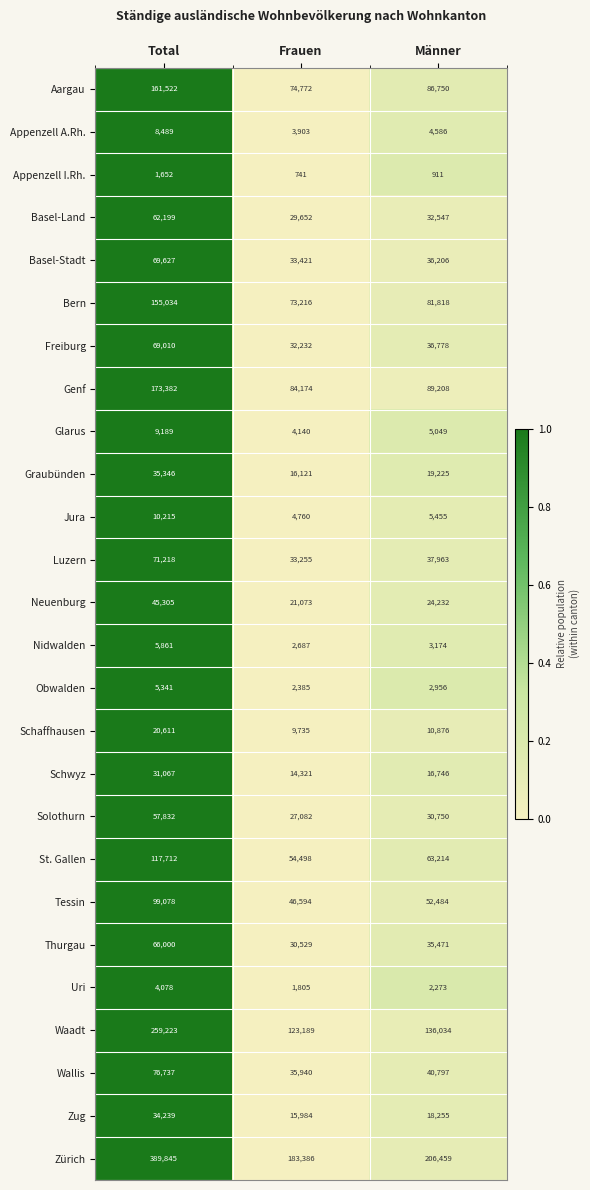

Which category has the lowest value across all series?

Frauen